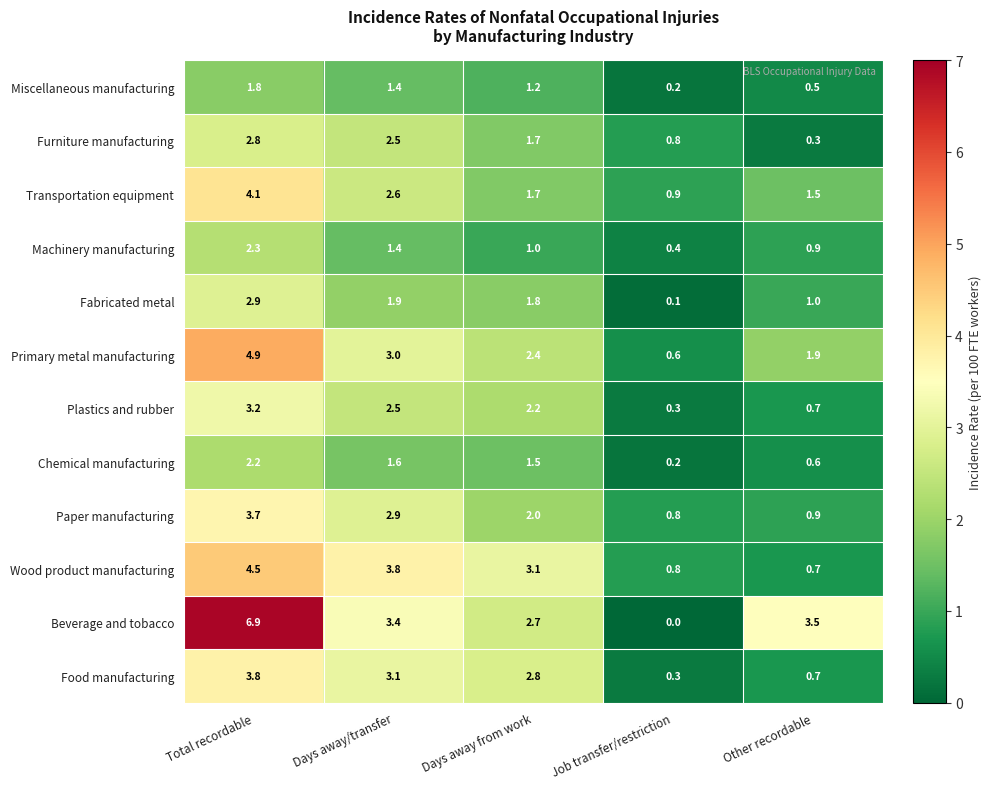

Which label corresponds to the smallest value in the chart?

Job transfer/restriction